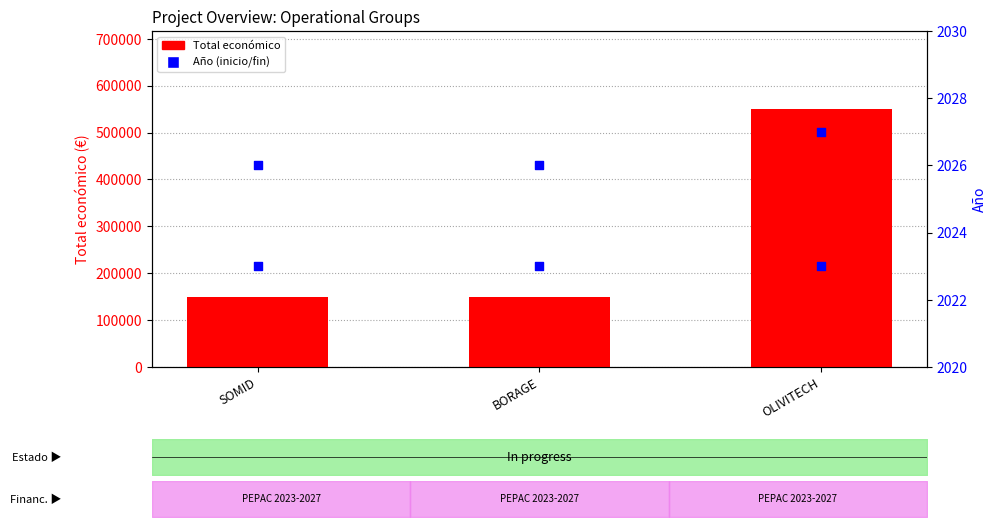

Which series reaches the minimum Y coordinate?

Año de inicio